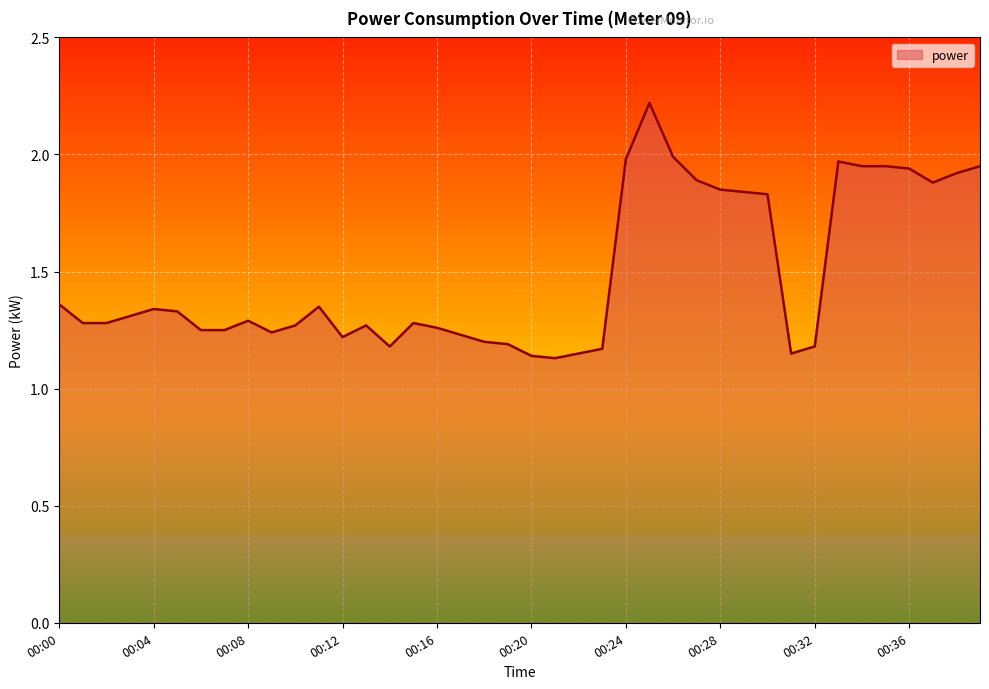

Does the chart have visible grid lines?

Yes